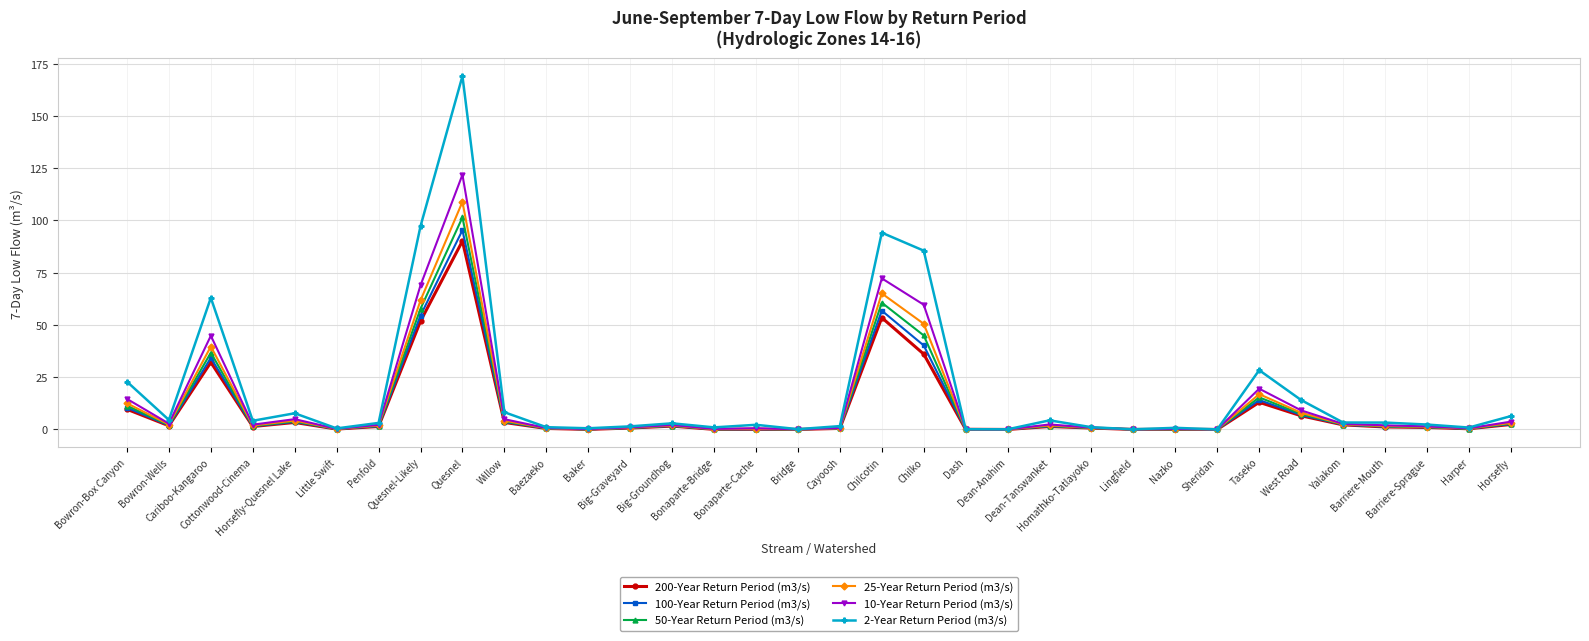

What is the maximum value shown in the chart?

169.1